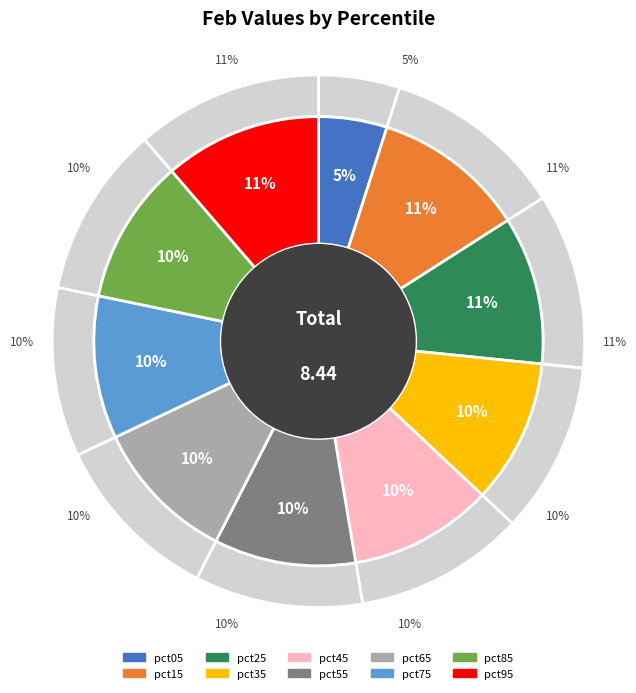

Does pct05 account for over 50% of the chart?

No